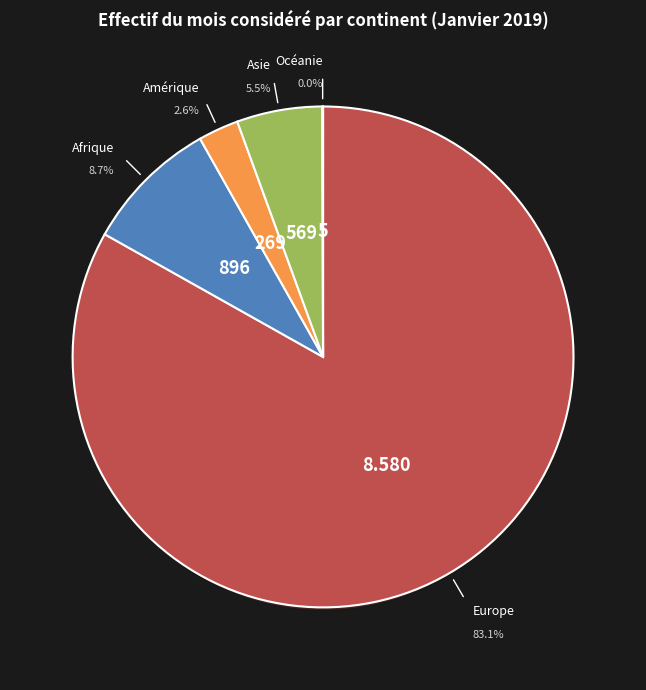

What is the largest slice in the pie chart?

Europe